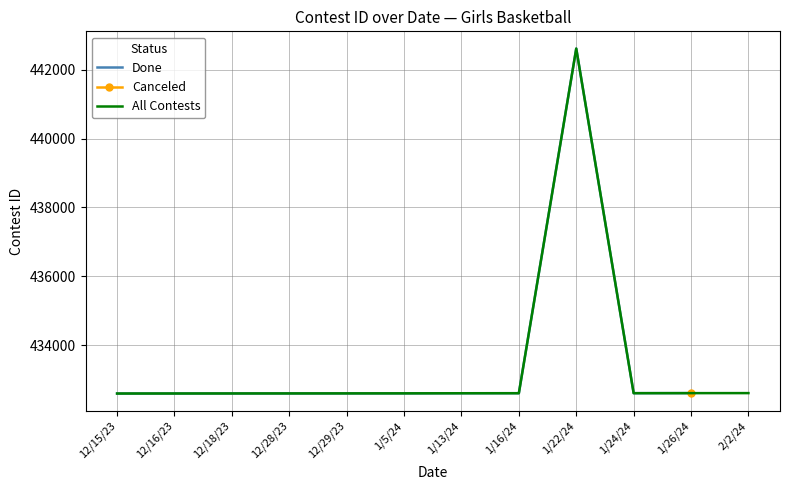

What is the value of the 7th point from the left?

432604